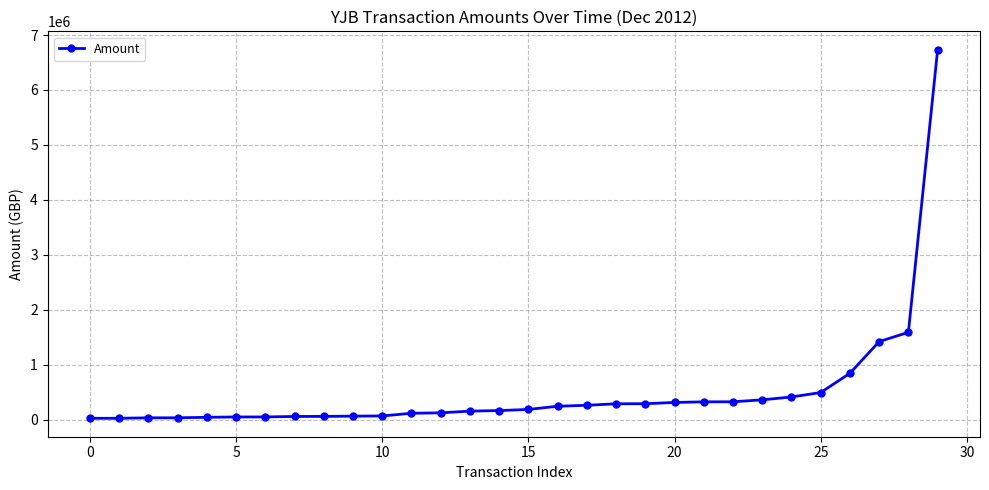

What is the difference between the second highest and minimum values?

1564783.9